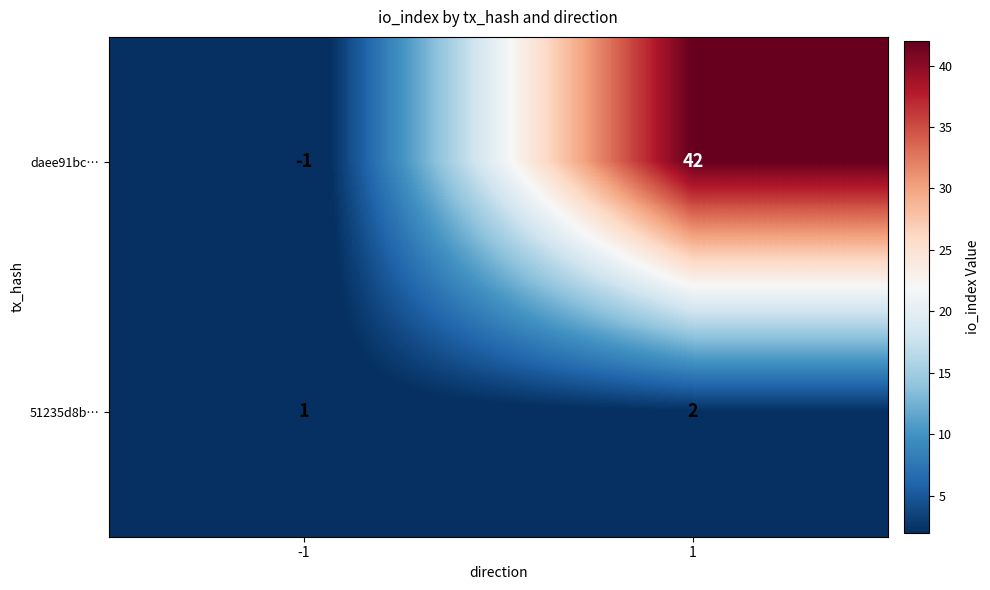

What is the approximate value of daee91bc… at 1, to the nearest 10?

40